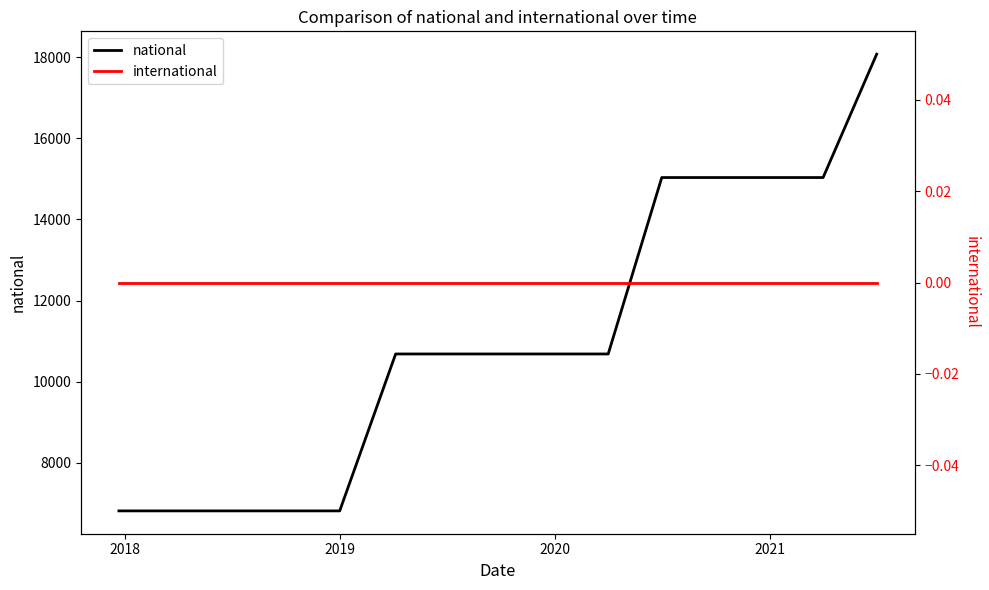

What is the sum of all national values?

165677